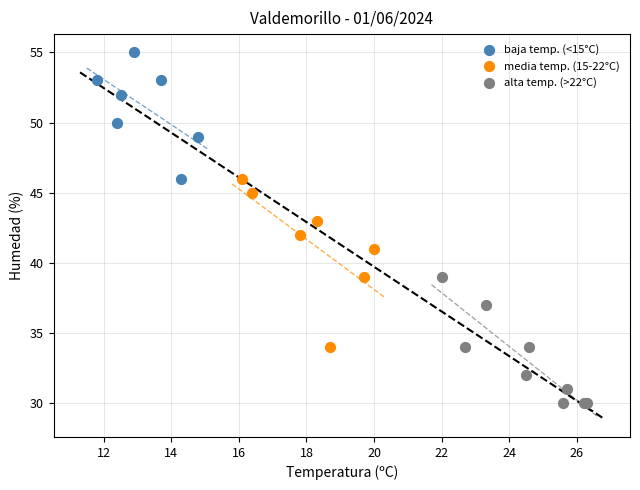

Which series contains the highest Y value?

baja temp. (<15°C)